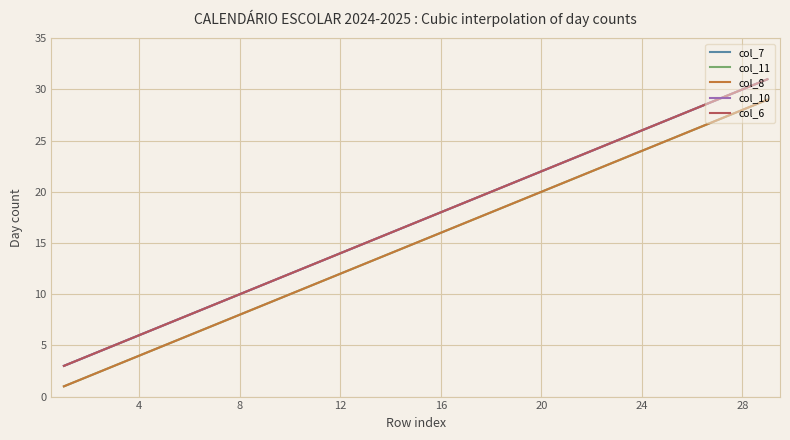

Which series has the largest range (max minus min)?

col_7